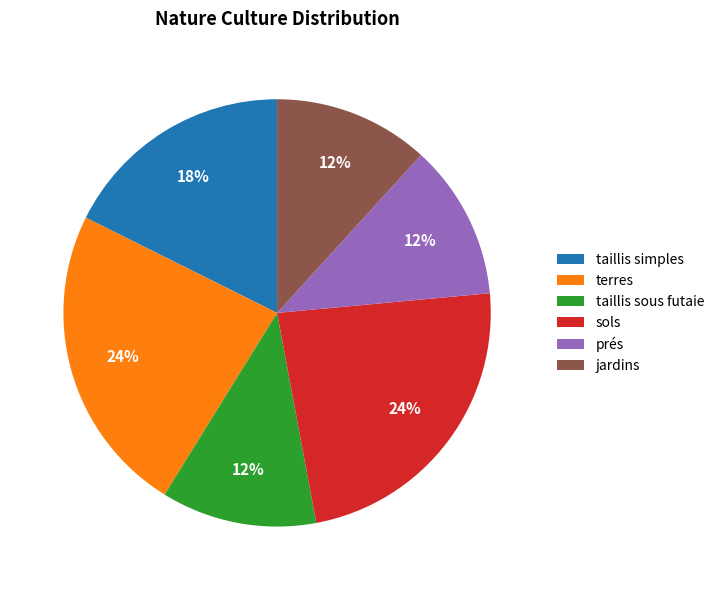

The taillis sous futaie slice represents 23% of the pie. True or false?

False